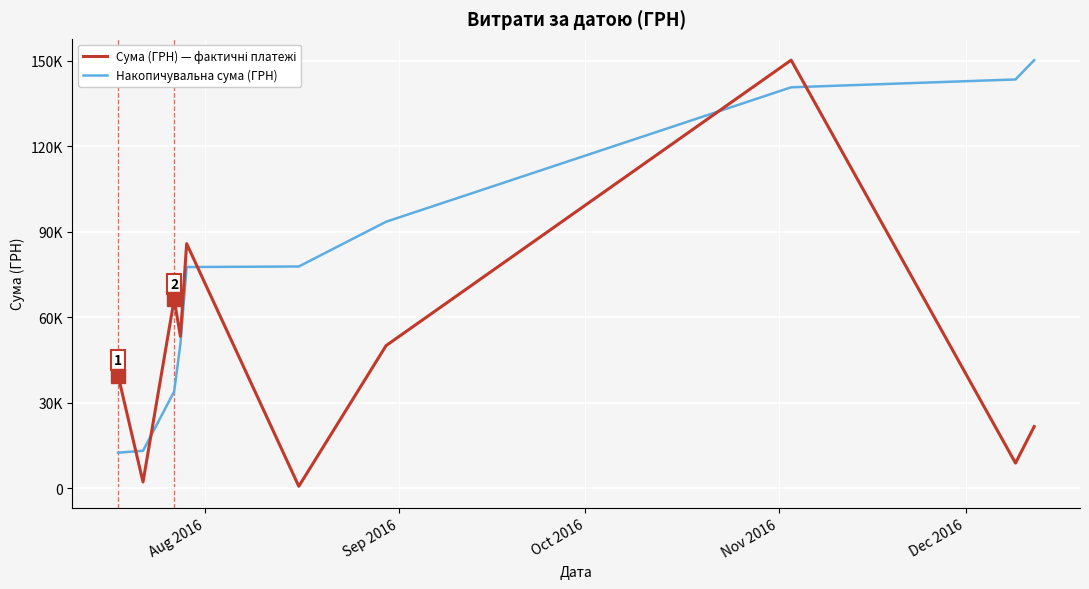

What is the minimum value for Сума (ГРН) — фактичні платежі?

609.0